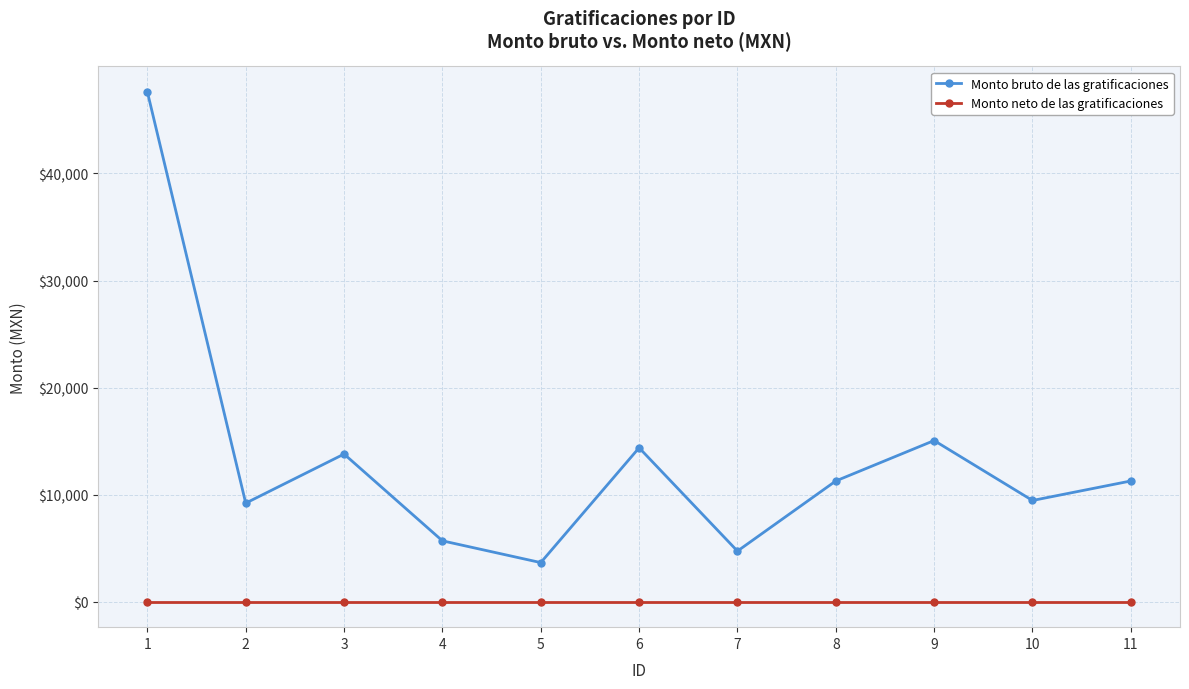

What is the sum of all Monto bruto de las gratificaciones values?

146094.9